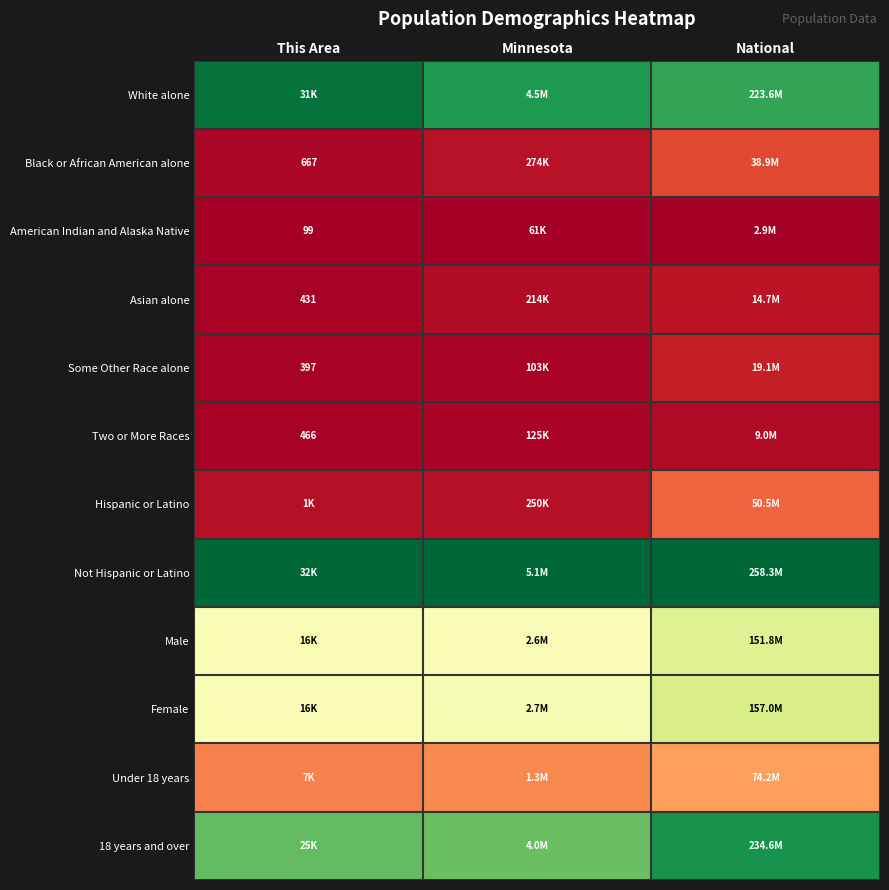

How many data points does each series have?

3